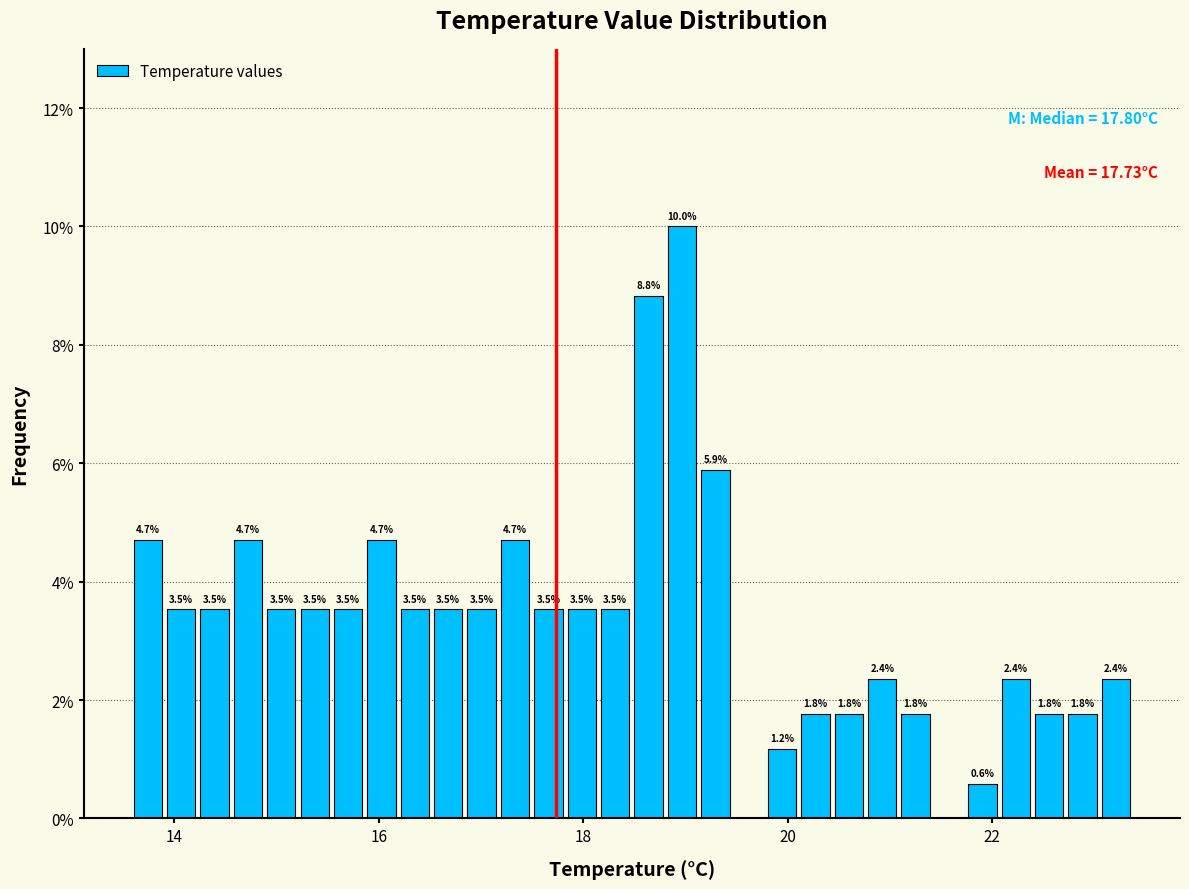

Around what value on the x-axis is the tallest bar? Give the approximate position of its centre, as read against the axis.

19.0